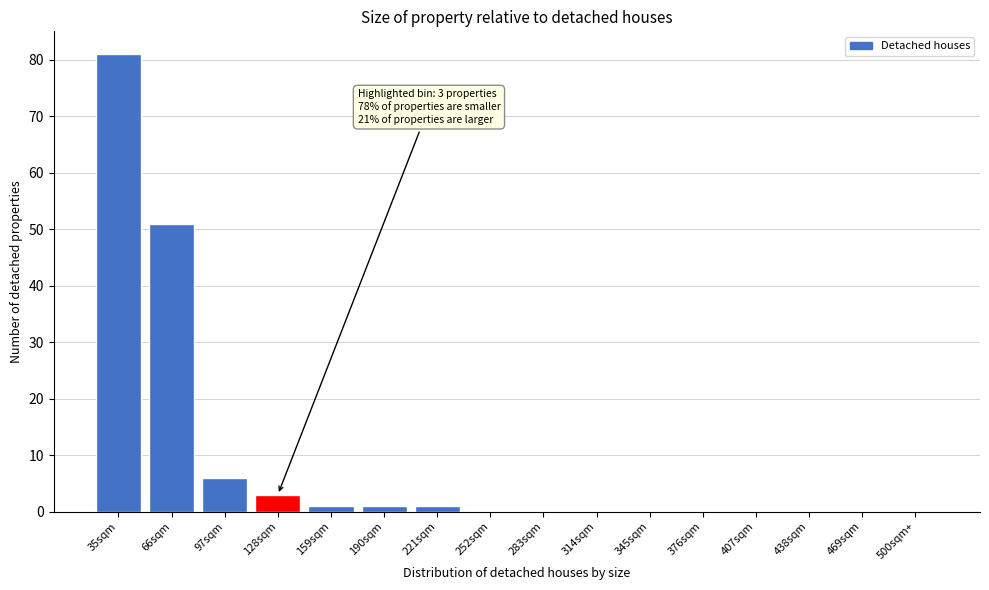

Reading left to right, list all the values displayed in this chart.

35sqm=81	66sqm=51	97sqm=6	128sqm=3	159sqm=1	190sqm=1	221sqm=1	252sqm=0	283sqm=0	314sqm=0	345sqm=0	376sqm=0	407sqm=0	438sqm=0	469sqm=0	500sqm+=0